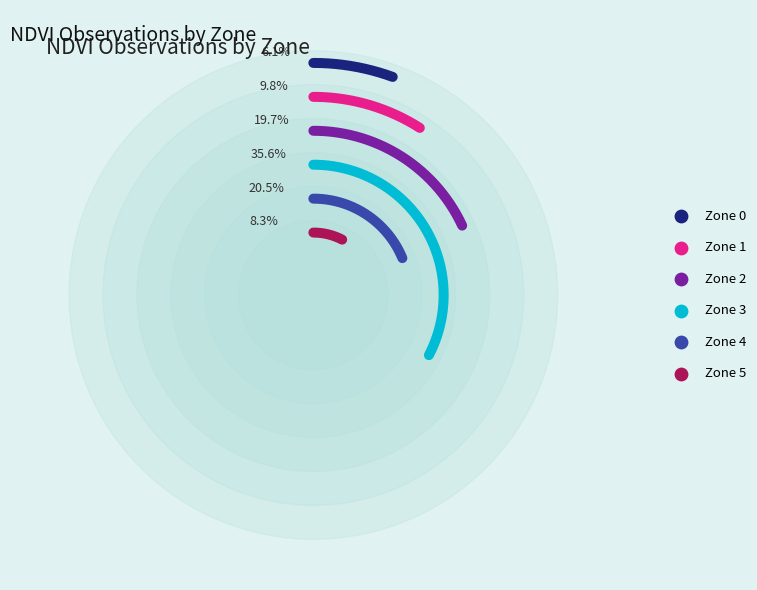

The Zone 0 slice represents 6% of the pie. True or false?

True